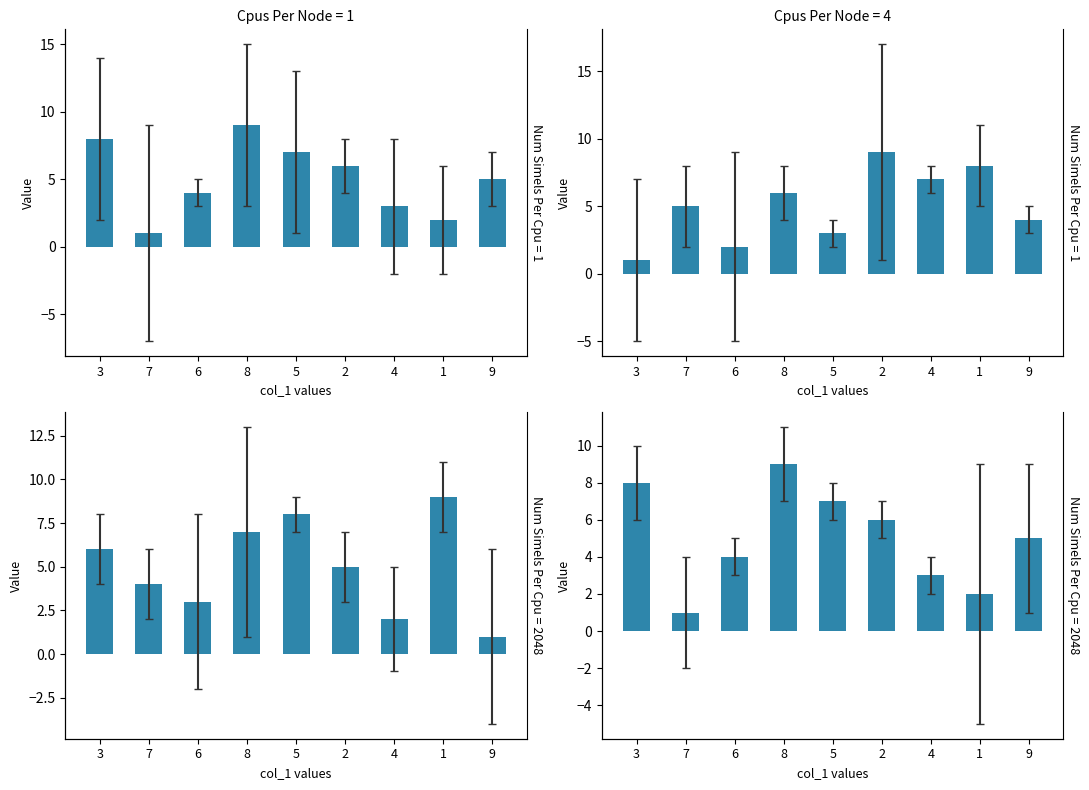

What is the greatest value displayed?

9